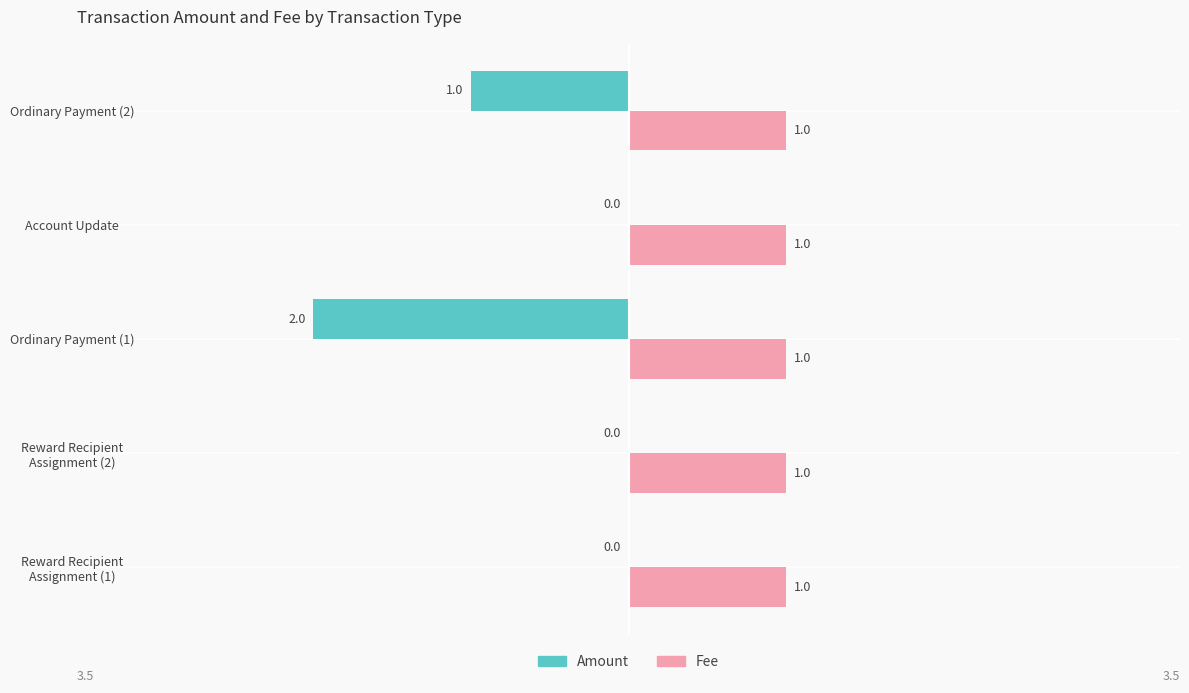

Which series has the largest total across all categories?

Fee